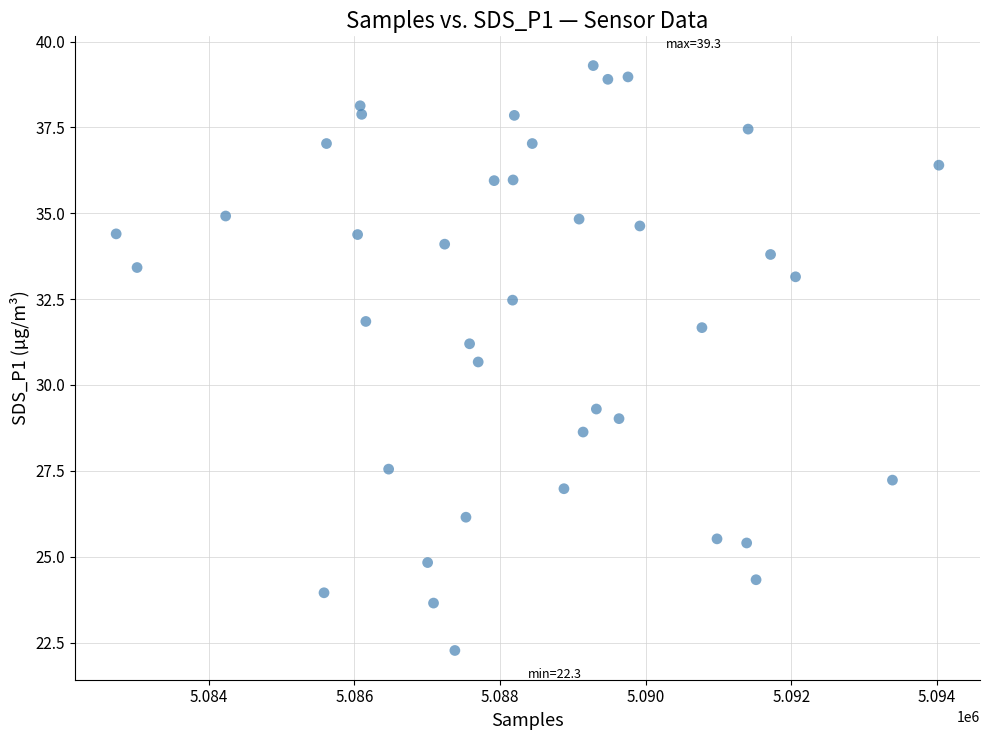

What is the range of Y values (max minus min)?

17.0